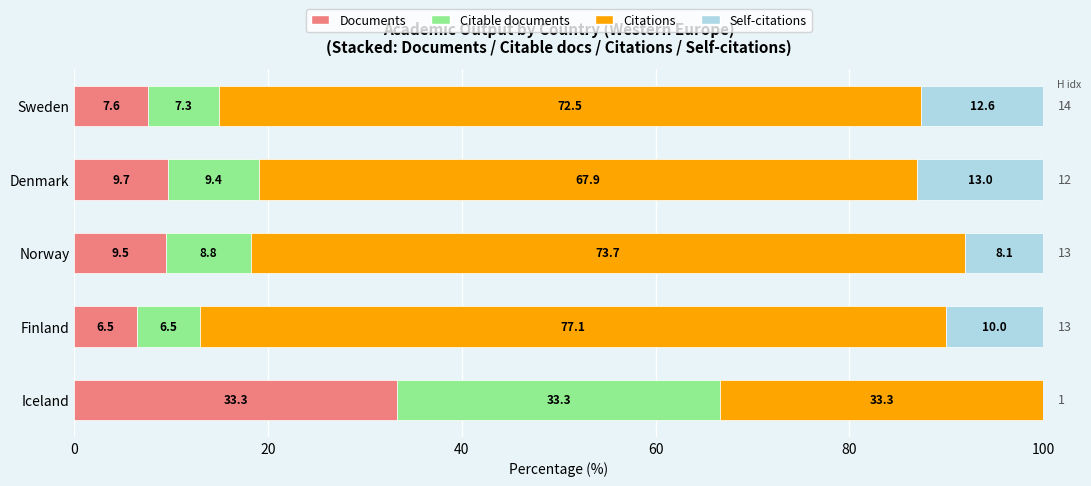

True or false: Documents has a value of 33.3 at Iceland.

True